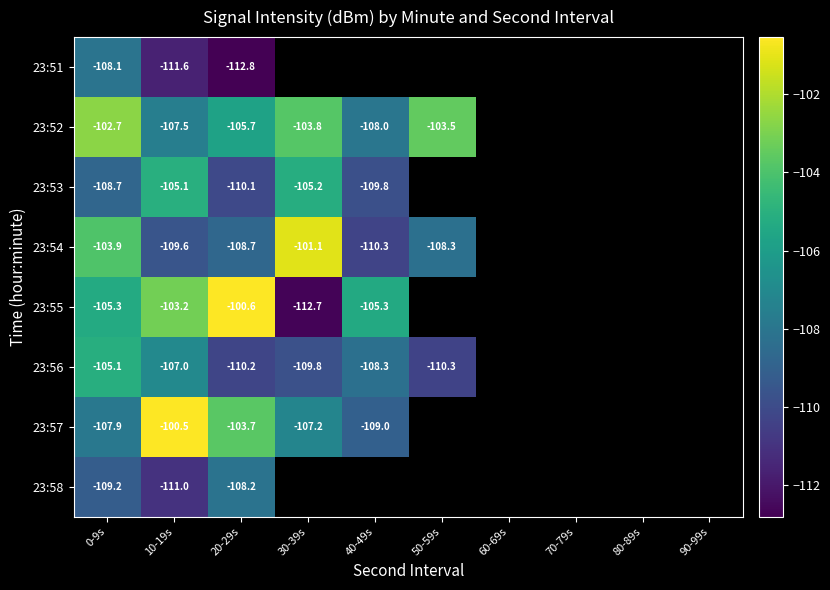

The value of 23:56 at 50-59s is -110.3. True or false?

True